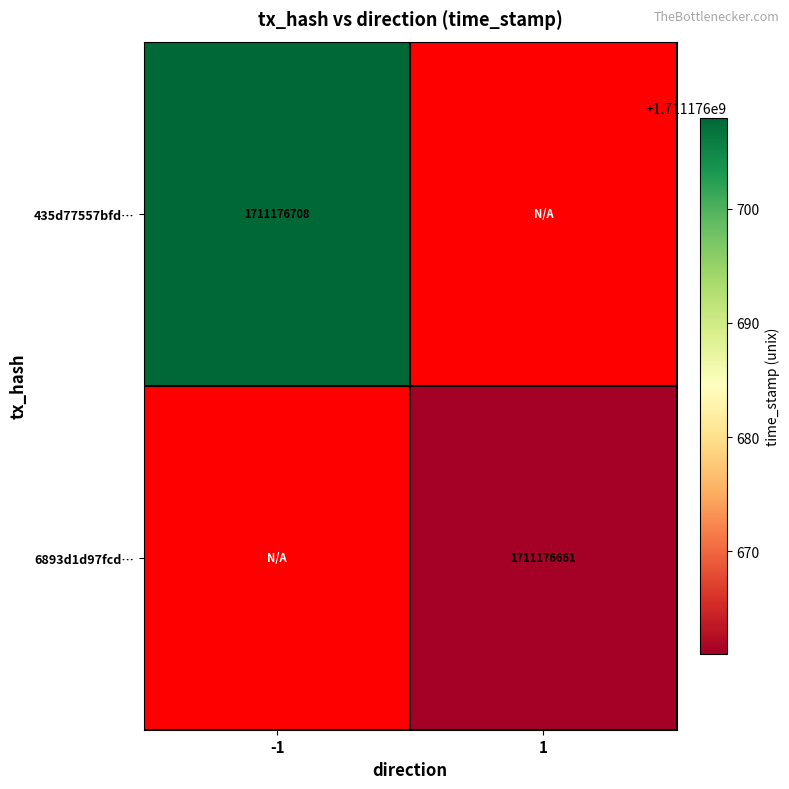

The 6893d1d97fcd87ea74b3f36f9b495ada96b5365 series shows 1711176661 at 1. True or false?

True